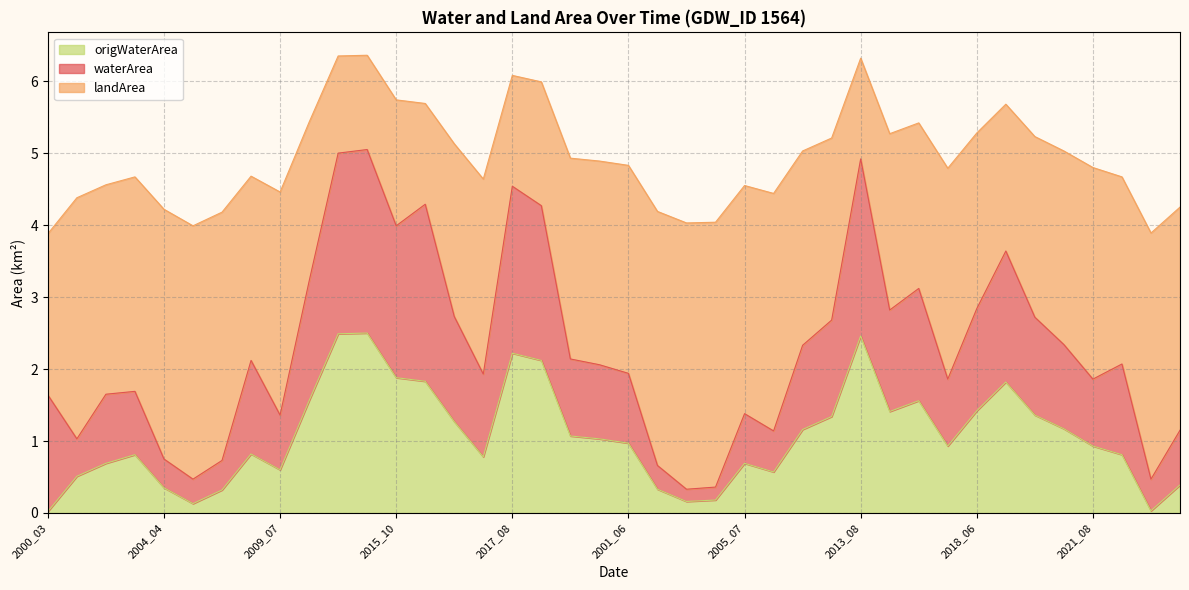

What is the average value of the origWaterArea series?

1.1